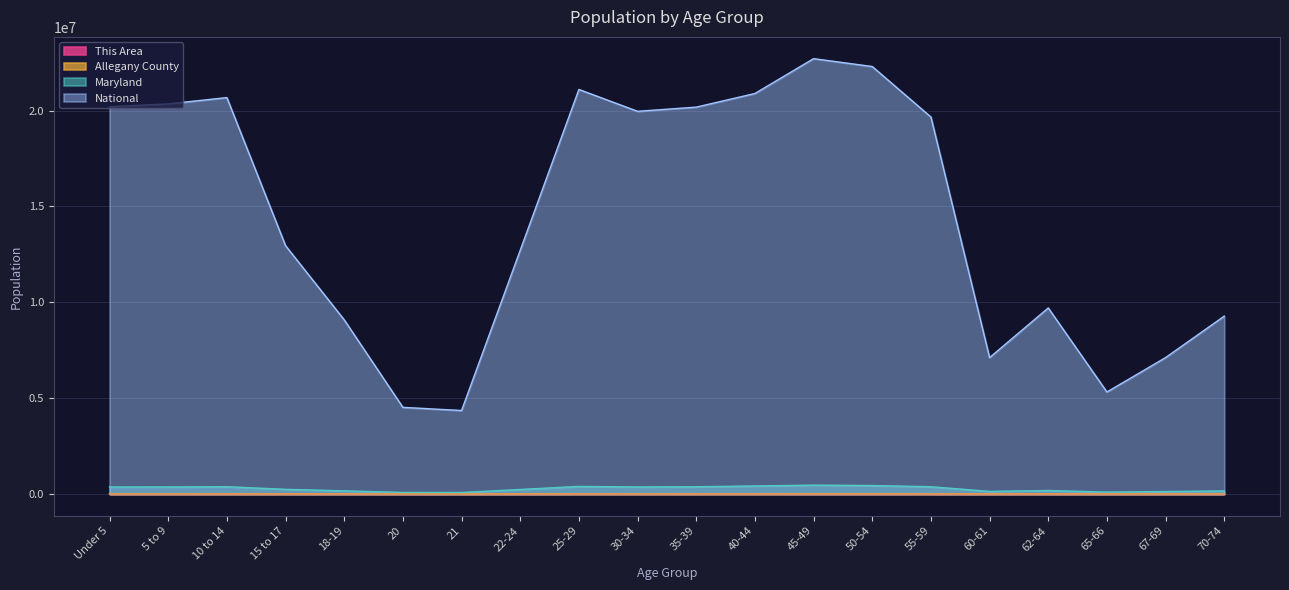

Reading left to right, list all the values displayed in this chart.

This Area: Under 5=130	5 to 9=137	10 to 14=112	15 to 17=82	18-19=1314	20=657	21=553	22-24=594	25-29=285	30-34=136	35-39=151	40-44=150	45-49=158	50-54=194	55-59=181	60-61=69	62-64=89	65-66=46	67-69=57	70-74=98
Allegany County: Under 5=3496	5 to 9=3661	10 to 14=3828	15 to 17=2534	18-19=3208	20=1621	21=1504	22-24=3260	25-29=4691	30-34=4380	35-39=4492	40-44=4808	45-49=5301	50-54=5376	55-59=4869	60-61=1867	62-64=2789	65-66=1527	67-69=2179	70-74=3100
Maryland: Under 5=364488	5 to 9=366868	10 to 14=379029	15 to 17=242579	18-19=163662	20=81013	21=77465	22-24=235220	25-29=393548	30-34=368494	35-39=377409	40-44=418163	45-49=461585	50-54=440619	55-59=377989	60-61=134879	62-64=182900	65-66=97978	67-69=128618	70-74=159761
National: Under 5=20201362	5 to 9=20348657	10 to 14=20677194	15 to 17=12954254	18-19=9086089	20=4519129	21=4354294	22-24=12712576	25-29=21101849	30-34=19962099	35-39=20179642	40-44=20890964	45-49=22708591	50-54=22298125	55-59=19664805	60-61=7113727	62-64=9704197	65-66=5319902	67-69=7115361	70-74=9278166